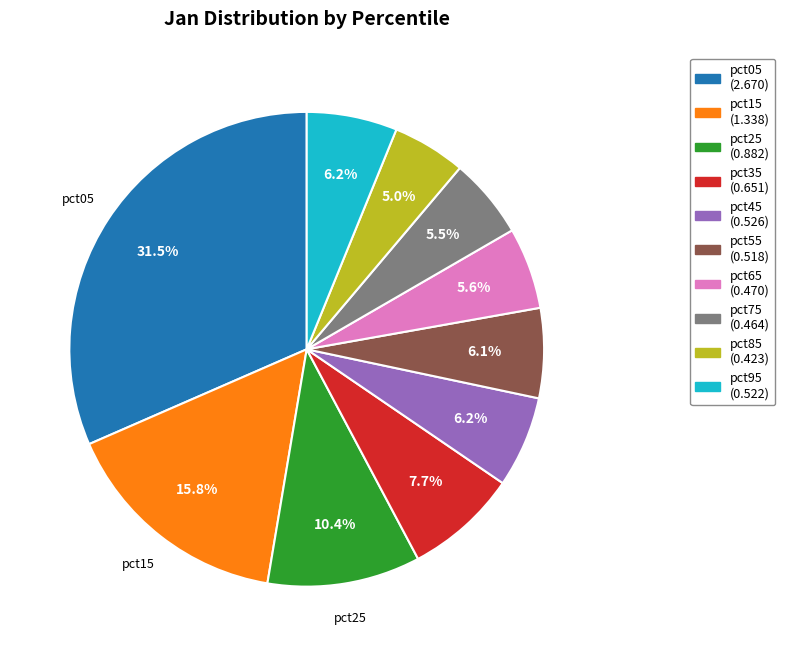

Is there any slice that represents more than half of the pie?

No